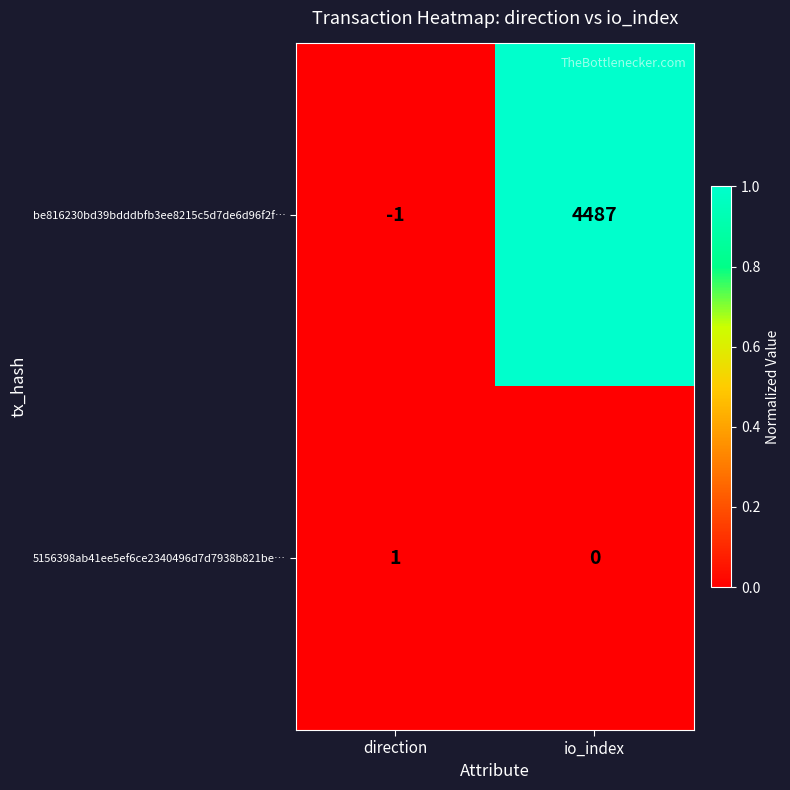

At which category does the chart reach its peak across all series?

io_index